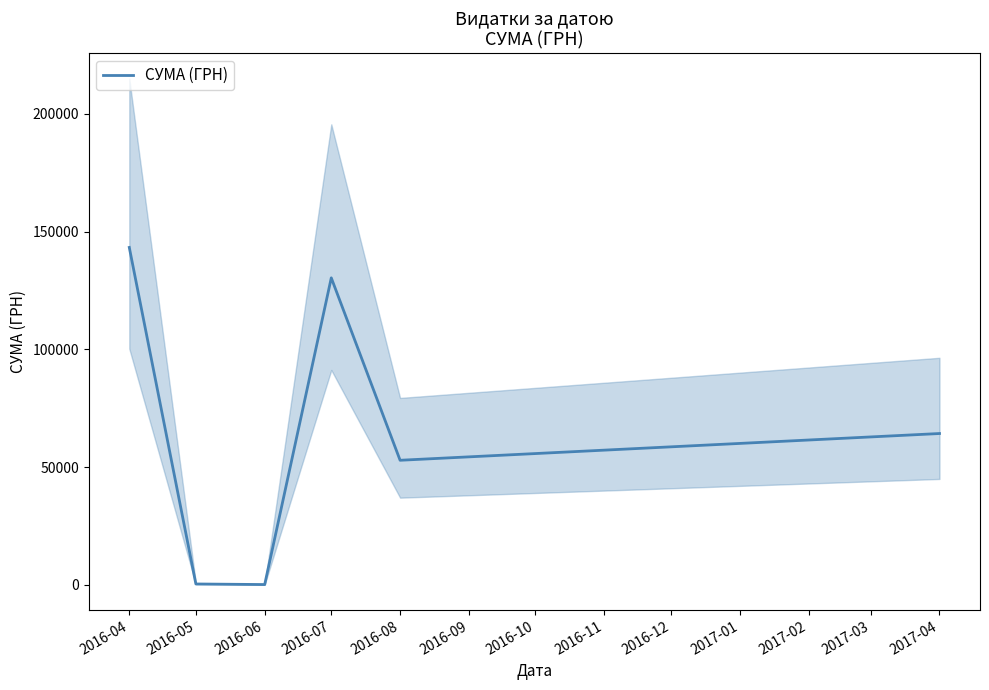

How many categories are shown in the chart?

6